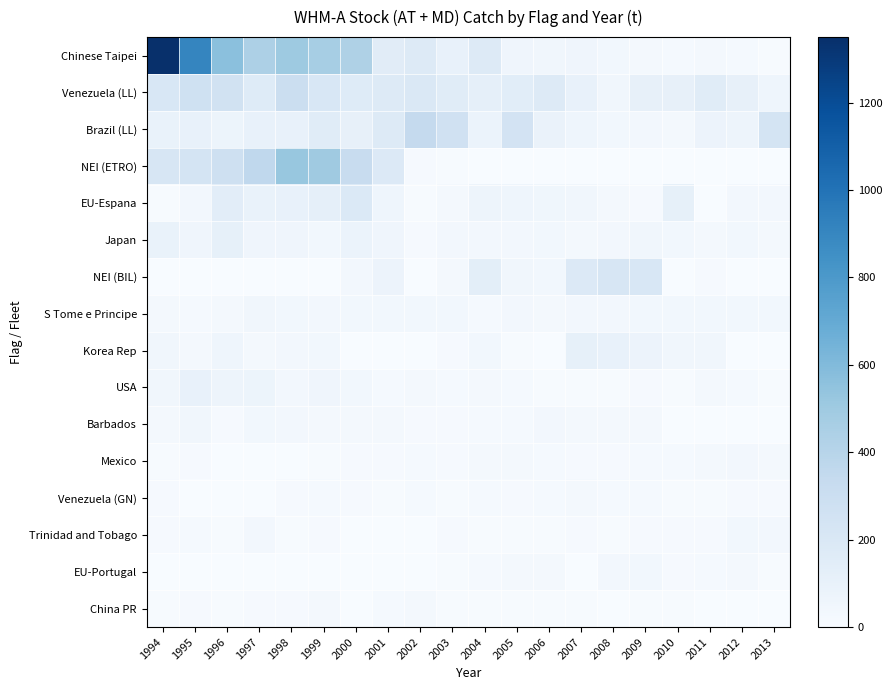

Reading left to right, list all the values displayed in this chart.

Chinese Taipei: 1994=1350.0	1995=907.0	1996=566.0	1997=441.0	1998=506.0	1999=465.0	2000=437.0	2001=152.0	2002=178.0	2003=104.0	2004=172.0	2005=56.0	2006=44.0	2007=54.0	2008=38.0	2009=28.0	2010=20.0	2011=28.2	2012=16.9	2013=7.0
Venezuela (LL): 1994=205.9	1995=271.1	1996=257.5	1997=168.4	1998=297.3	1999=209.7	2000=166.4	2001=176.0	2002=198.2	2003=157.8	2004=116.3	2005=142.6	2006=169.1	2007=103.3	2008=46.6	2009=109.2	2010=108.4	2011=154.1	2012=105.6	2013=63.0
Brazil (LL): 1994=91.0	1995=101.0	1996=70.4	1997=105.0	1998=101.5	1999=157.6	2000=105.8	2001=171.5	2002=341.9	2003=265.6	2004=80.3	2005=243.4	2006=87.0	2007=63.2	2008=41.3	2009=32.0	2010=28.8	2011=73.9	2012=66.6	2013=240.7
NEI (ETRO): 1994=213.5	1995=237.4	1996=284.7	1997=359.3	1998=526.4	1999=498.5	2000=322.0	2001=179.6	2002=11.2	2003=9.1	2004=0.0	2005=0.0	2006=0.0	2007=0.0	2008=0.0	2009=0.0	2010=0.0	2011=0.0	2012=0.0	2013=0.0
EU-Espana: 1994=7.2	1995=35.9	1996=140.9	1997=93.2	1998=101.0	1999=118.5	2000=186.2	2001=60.8	2002=5.8	2003=22.0	2004=64.4	2005=58.2	2006=50.8	2007=46.0	2008=31.6	2009=15.8	2010=111.4	2011=4.5	2012=33.8	2013=36.7
Japan: 1994=92.0	1995=57.0	1996=112.0	1997=58.0	1998=56.0	1999=40.0	2000=83.0	2001=56.0	2002=15.6	2003=33.1	2004=36.0	2005=33.9	2006=38.6	2007=21.1	2008=33.6	2009=42.8	2010=41.2	2011=30.7	2012=41.9	2013=24.2
NEI (BIL): 1994=0.9	1995=1.1	1996=0.0	1997=0.0	1998=0.0	1999=0.0	2000=34.4	2001=77.7	2002=4.2	2003=29.8	2004=134.2	2005=42.3	2006=37.9	2007=180.1	2008=214.3	2009=210.2	2010=1.9	2011=13.3	2012=2.1	2013=0.9
S Tome e Principe: 1994=21.2	1995=20.5	1996=29.7	1997=45.0	1998=40.3	1999=35.7	2000=37.3	2001=37.3	2002=37.3	2003=37.3	2004=21.0	2005=33.2	2006=28.5	2007=35.0	2008=36.0	2009=37.0	2010=38.0	2011=39.0	2012=40.0	2013=41.0
Korea Rep: 1994=43.0	1995=23.0	1996=59.0	1997=23.0	1998=35.0	1999=39.0	2000=0.4	2001=0.0	2002=0.0	2003=11.0	2004=40.0	2005=7.0	2006=0.0	2007=113.0	2008=96.0	2009=77.7	2010=45.0	2011=45.0	2012=0.0	2013=0.1
USA: 1994=44.0	1995=100.0	1996=64.7	1997=70.5	1998=32.0	1999=57.5	2000=40.8	2001=16.9	2002=29.3	2003=16.6	2004=27.0	2005=17.1	2006=9.3	2007=7.6	2008=9.3	2009=12.8	2010=8.2	2011=23.3	2012=20.2	2013=10.1
Barbados: 1994=26.0	1995=43.0	1996=15.0	1997=40.8	1998=33.5	1999=25.3	2000=25.0	2001=24.1	2002=15.0	2003=15.1	2004=18.0	2005=16.0	2006=32.9	2007=22.3	2008=23.8	2009=26.3	2010=2.7	2011=2.1	2012=3.8	2013=5.0
Mexico: 1994=7.3	1995=10.9	1996=2.7	1997=1.3	1998=3.4	1999=6.0	2000=10.8	2001=13.4	2002=15.9	2003=15.1	2004=28.0	2005=24.9	2006=16.4	2007=13.6	2008=13.9	2009=19.4	2010=20.1	2011=28.4	2012=36.4	2013=30.5
Venezuela (GN): 1994=11.9	1995=5.0	1996=2.0	1997=3.1	1998=13.0	1999=18.0	2000=12.0	2001=6.5	2002=16.6	2003=10.0	2004=19.3	2005=13.3	2006=20.7	2007=28.0	2008=16.1	2009=18.9	2010=7.7	2011=6.0	2012=15.3	2013=12.1
Trinidad and Tobago: 1994=10.6	1995=18.2	1996=8.2	1997=32.2	1998=9.8	1999=13.0	2000=3.6	2001=2.2	2002=5.0	2003=12.3	2004=5.9	2005=5.9	2006=5.4	2007=12.1	2008=10.1	2009=10.9	2010=14.8	2011=14.5	2012=38.5	2013=32.5
EU-Portugal: 1994=0.0	1995=0.0	1996=0.0	1997=0.0	1998=0.8	1999=0.7	2000=0.0	2001=0.0	2002=1.0	2003=5.3	2004=18.8	2005=29.7	2006=22.0	2007=2.4	2008=35.2	2009=39.8	2010=10.9	2011=17.8	2012=22.0	2013=10.5
China PR: 1994=9.0	1995=11.0	1996=9.0	1997=11.0	1998=15.0	1999=30.0	2000=2.4	2001=19.8	2002=22.8	2003=7.6	2004=6.5	2005=8.6	2006=5.6	2007=9.9	2008=4.5	2009=8.5	2010=8.1	2011=2.7	2012=3.6	2013=2.1